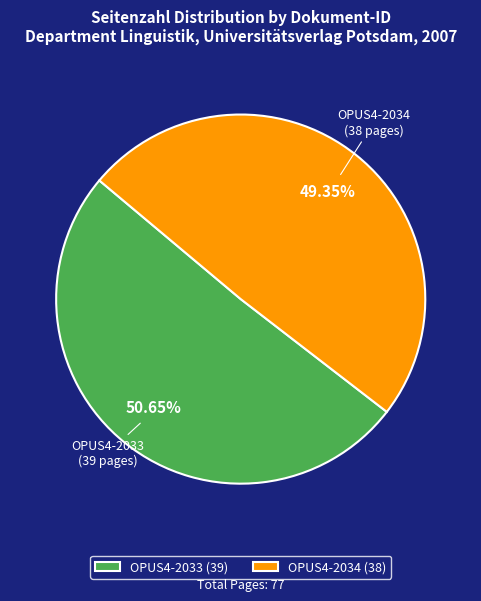

Combined, do OPUS4-2033 and OPUS4-2034 account for over 50%?

Yes